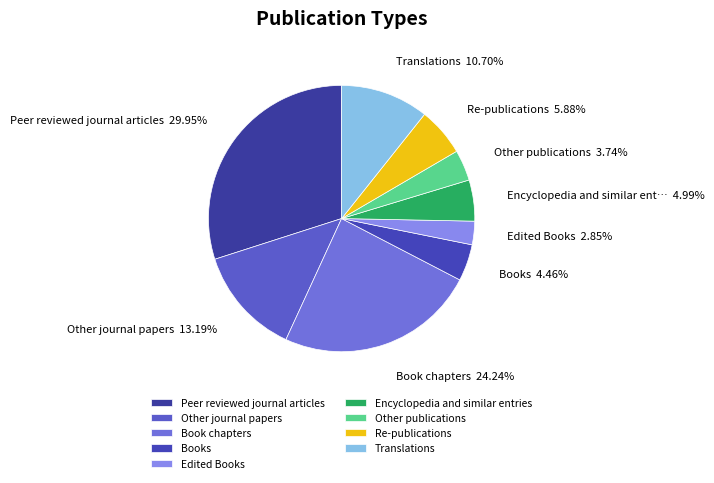

The Translations slice represents 17% of the pie. True or false?

False